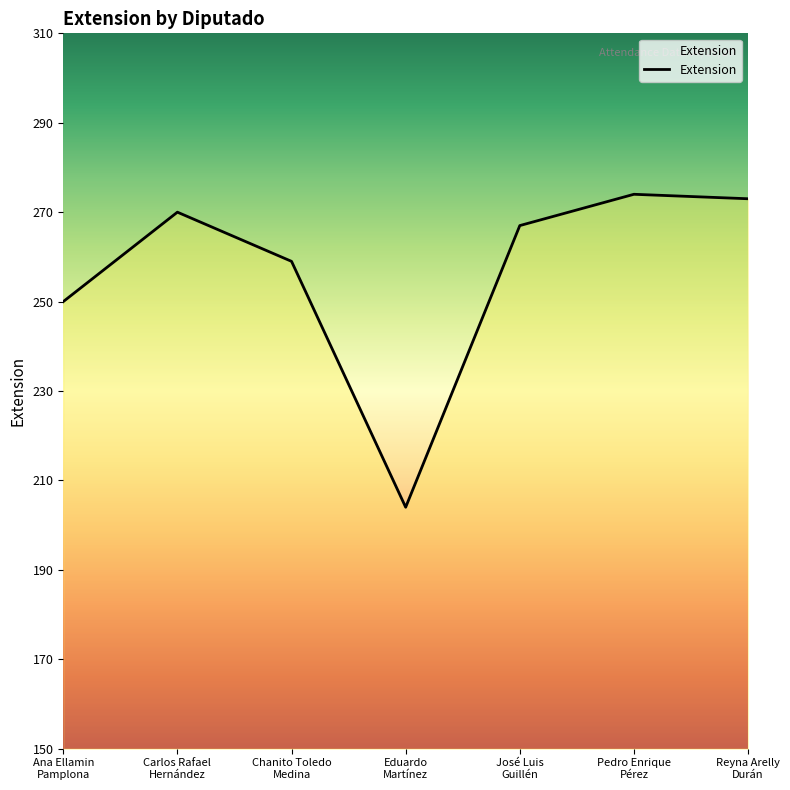

How many distinct data groups are displayed?

1